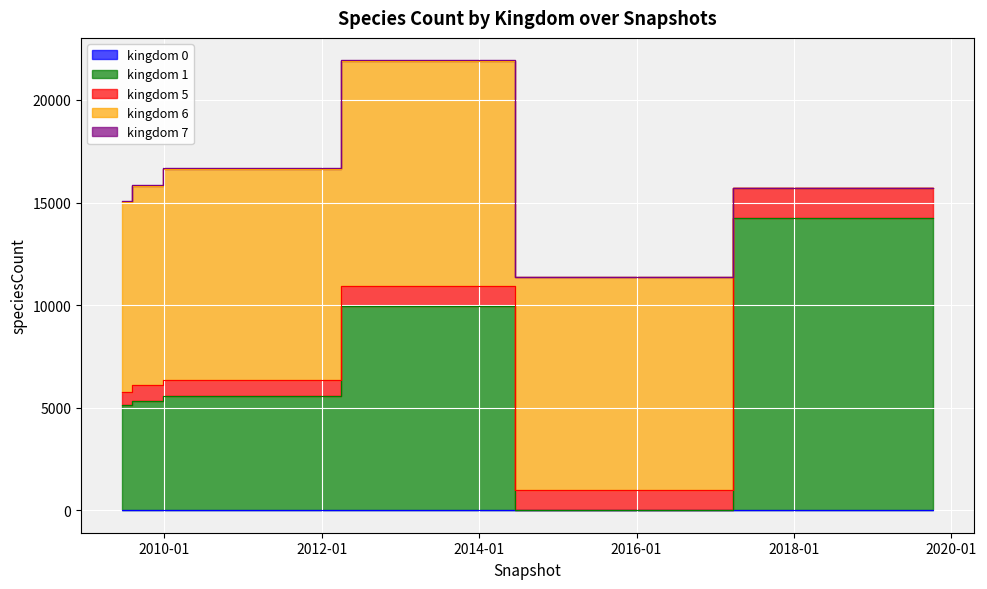

At 6, list the series in order from largest to smallest.

kingdom_6, kingdom_1, kingdom_5, kingdom_7, kingdom_0